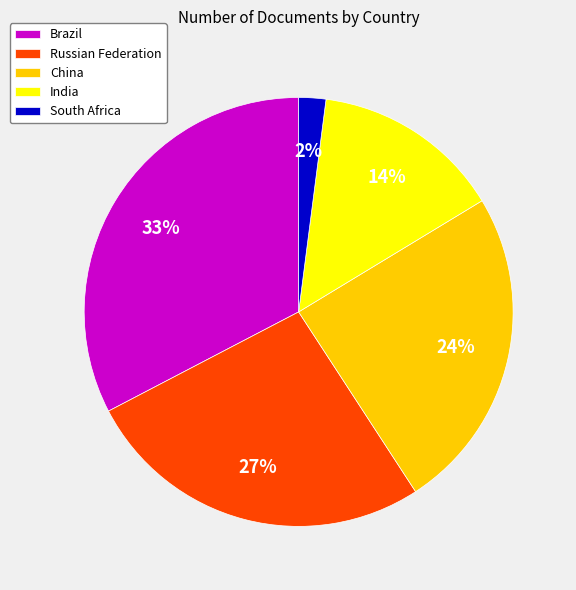

Do China and India together represent more than half of the pie?

No